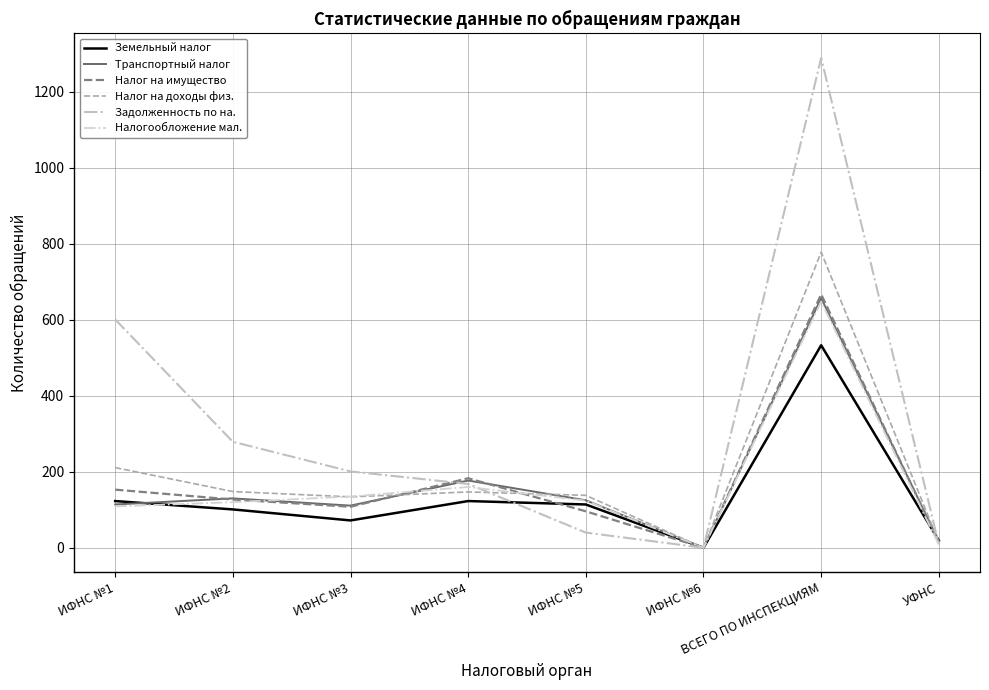

Which label corresponds to the smallest value in the chart?

ИФНС №6